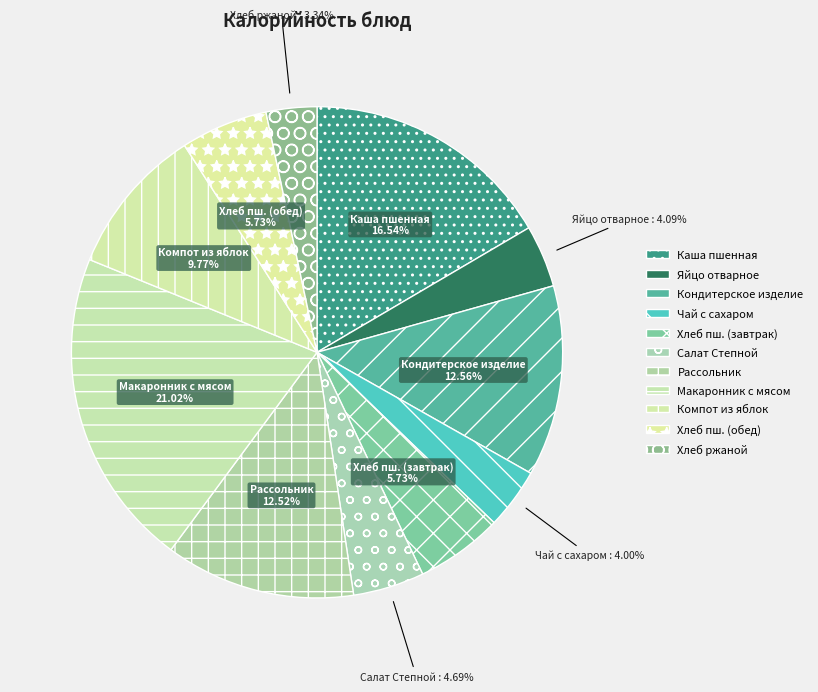

Is there any slice that represents more than half of the pie?

No